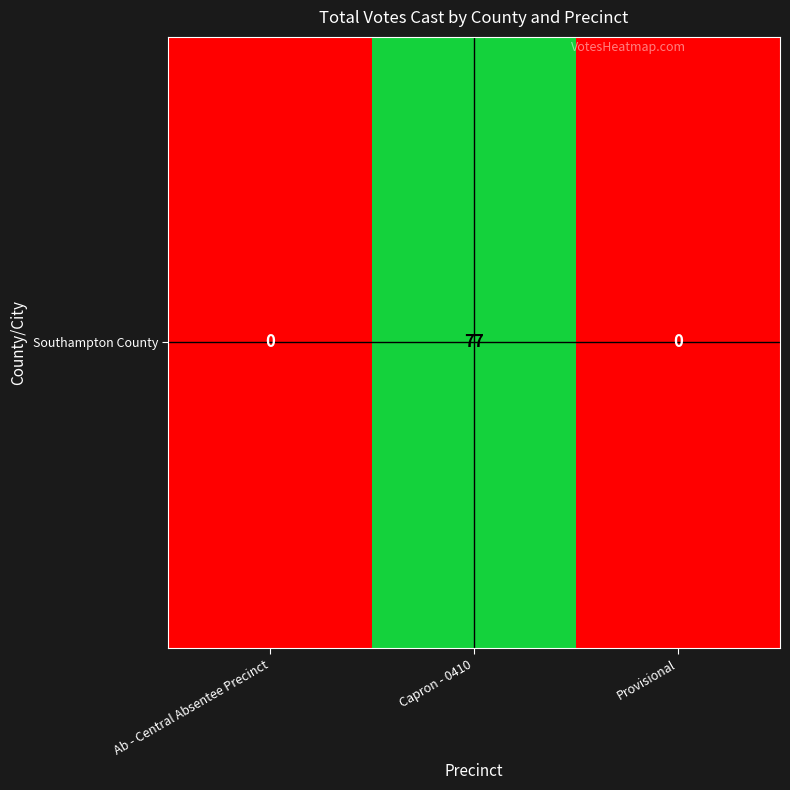

The chart shows a value of 0 at Ab - Central Absentee Precinct. True or false?

True